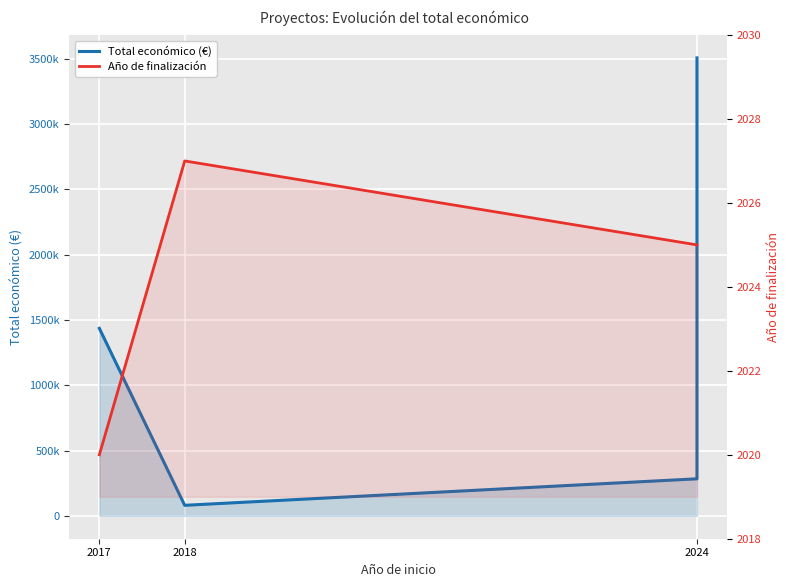

At which label is the value closest to 1794251?

2017